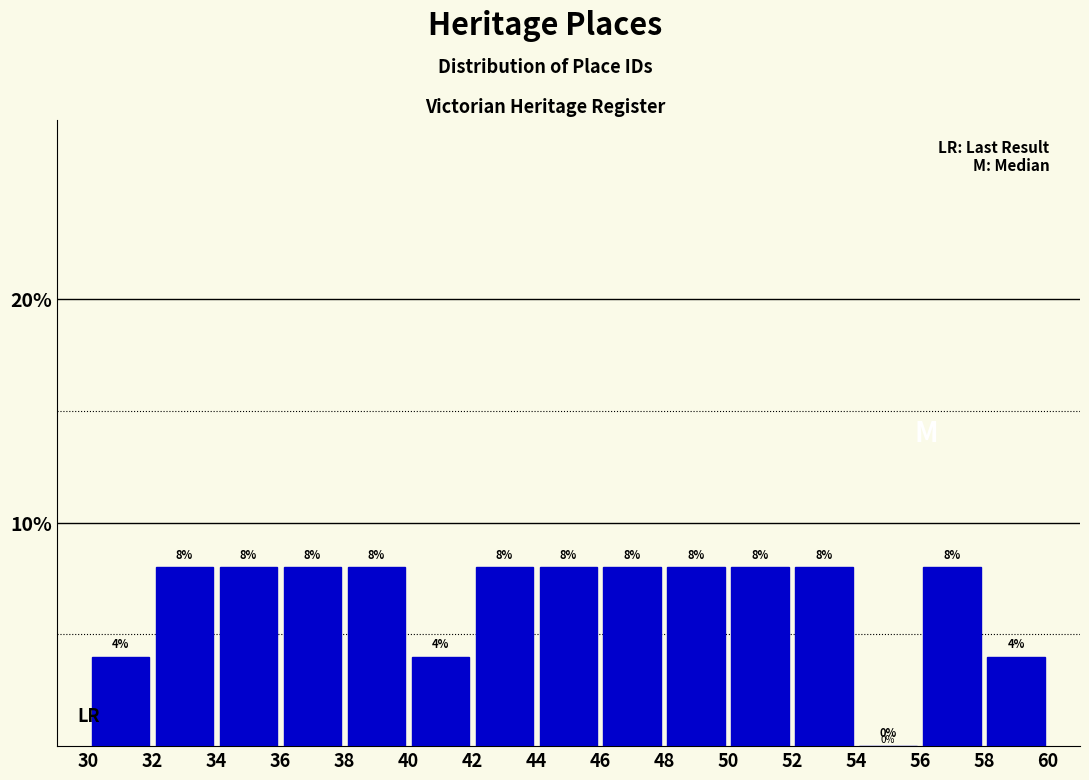

How tall is the bar that spans 52 to 54 on the x-axis?

8